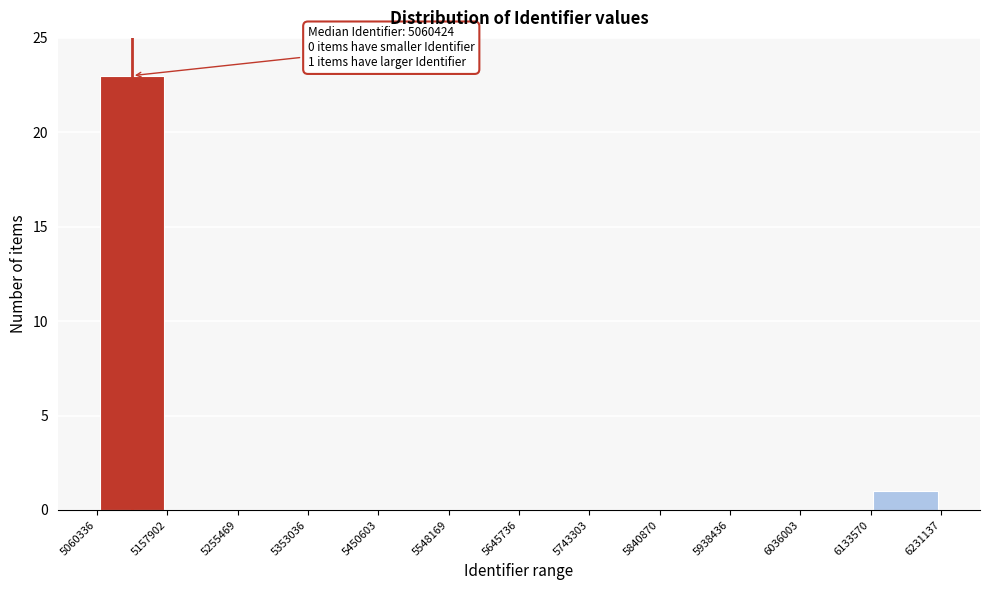

Over which range of the x-axis is the bar tallest?

5060336 to 5157902